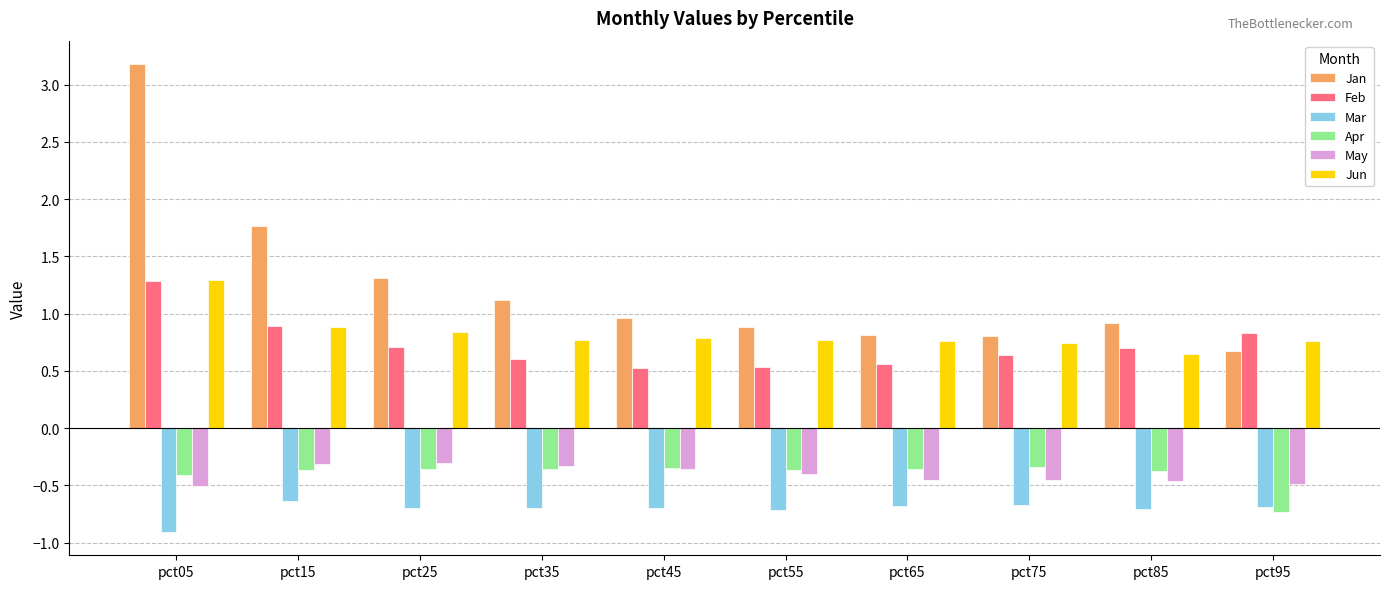

What is the sum of the Apr values at pct55 and pct95?

-1.1